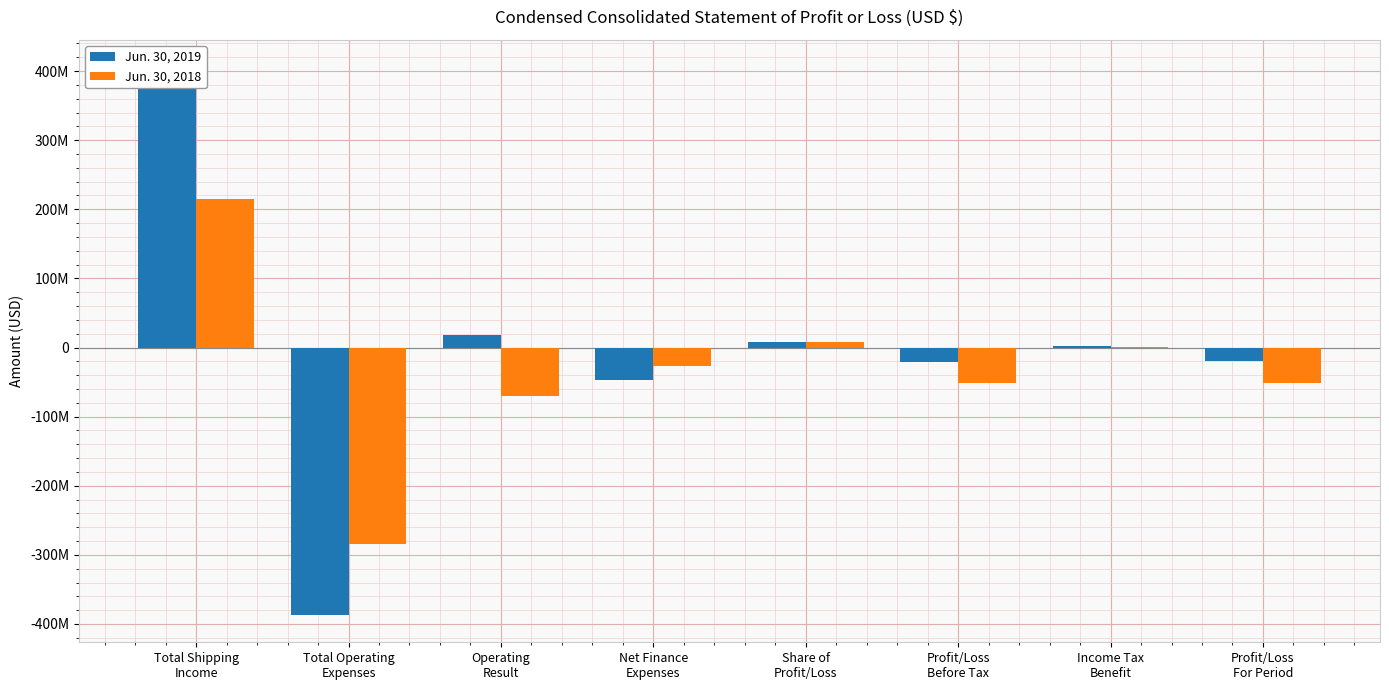

Between Net Finance
Expenses and Total Operating
Expenses, which is larger?

Net Finance
Expenses